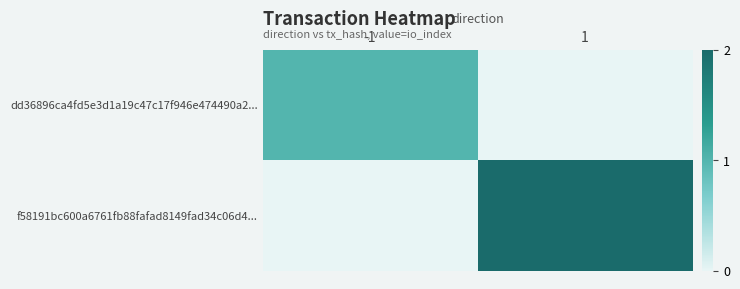

What is the spread (max minus min) of values at -1?

1